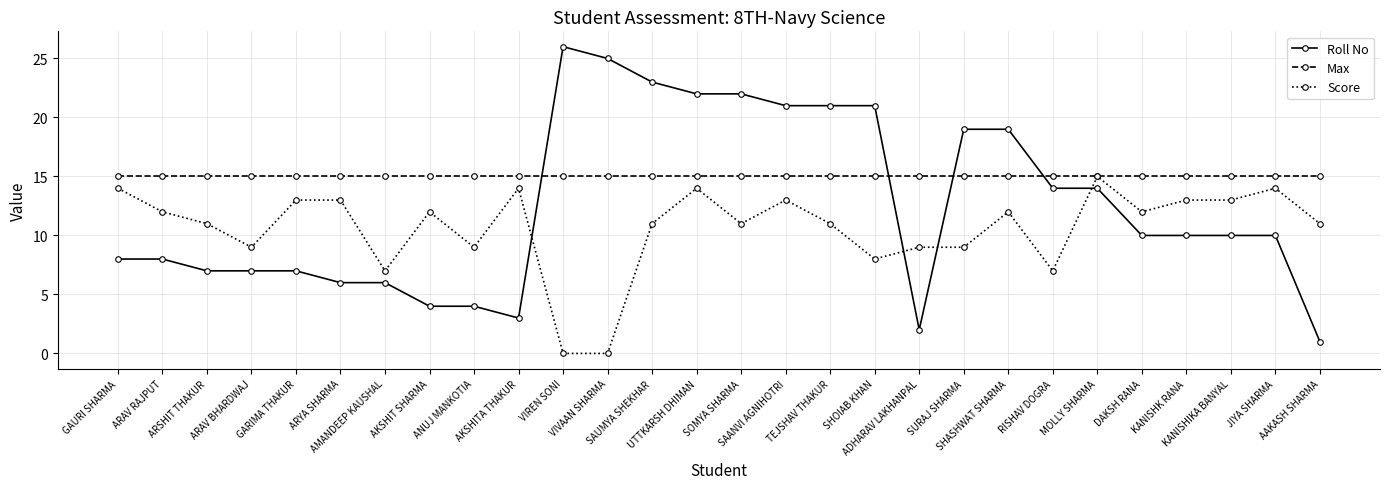

How many lines are shown in the chart?

3